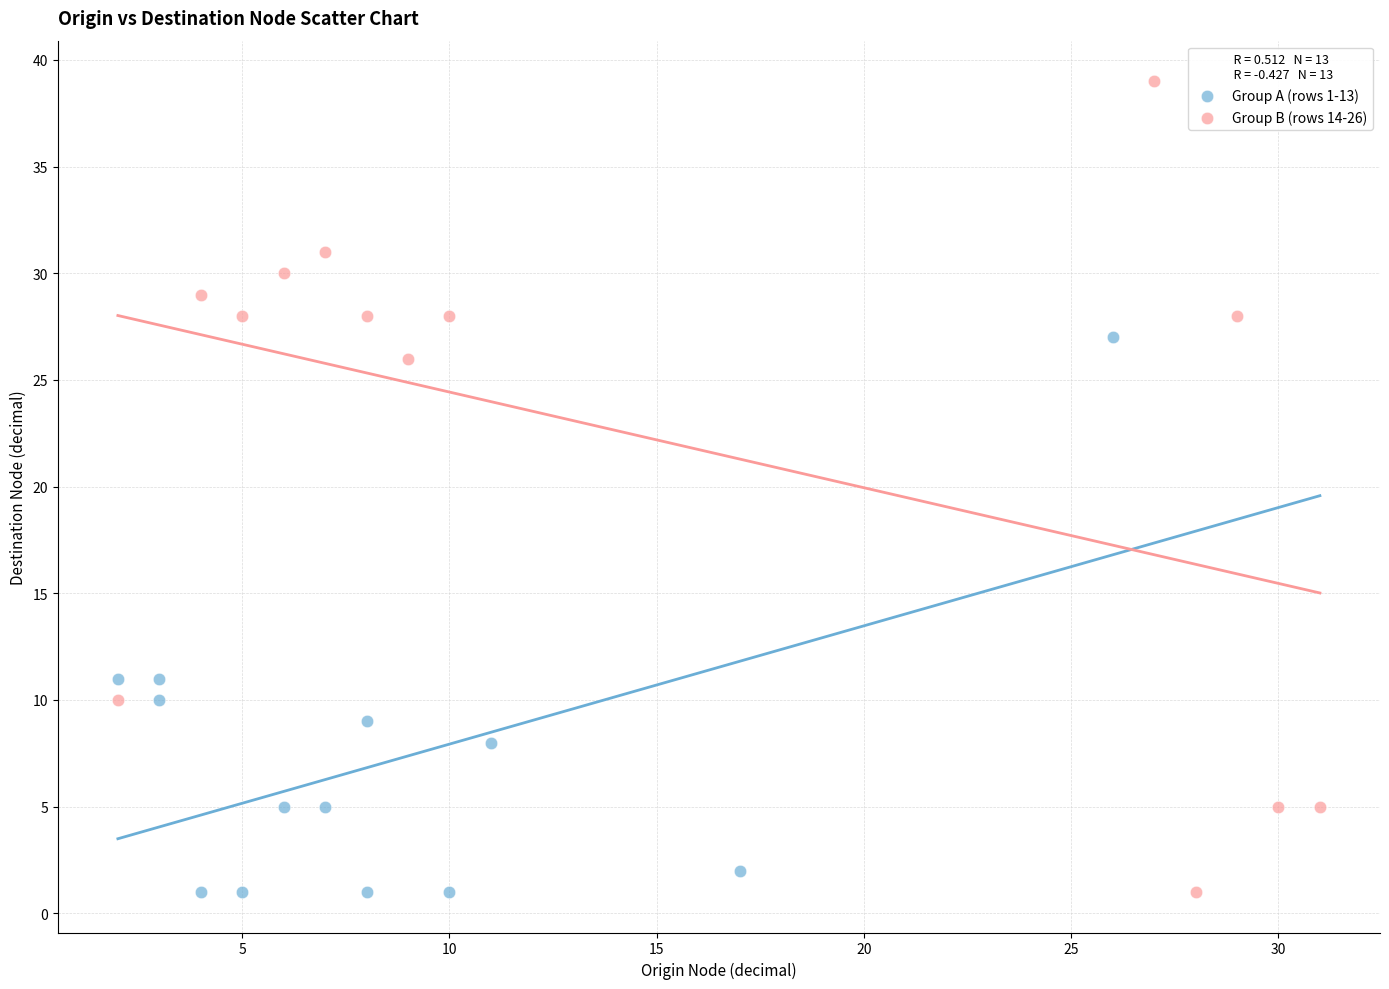

Which series contains the highest Y value?

Group B (rows 14-26)